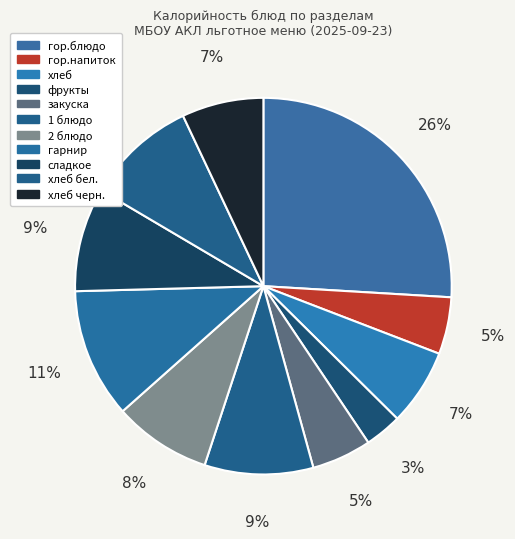

How many slices are in this pie chart?

11